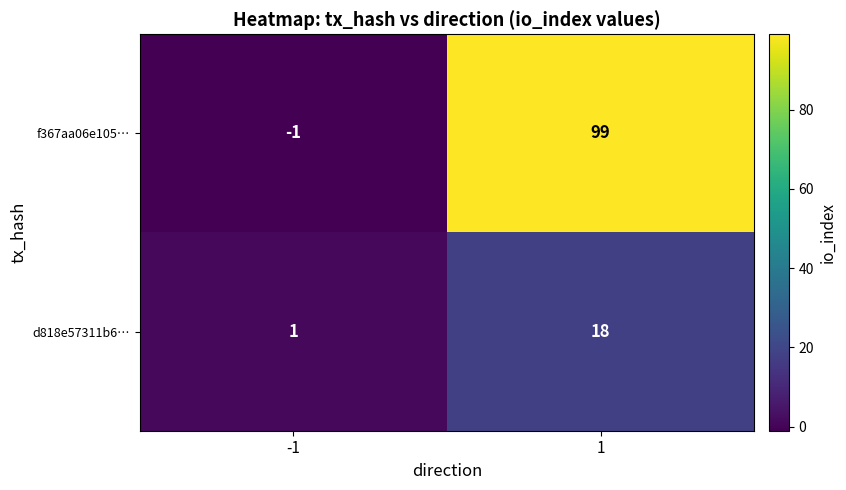

Reading left to right, extract all data points from this chart.

f367aa06e105…: -1=-1	1=99
d818e57311b6…: -1=1	1=18